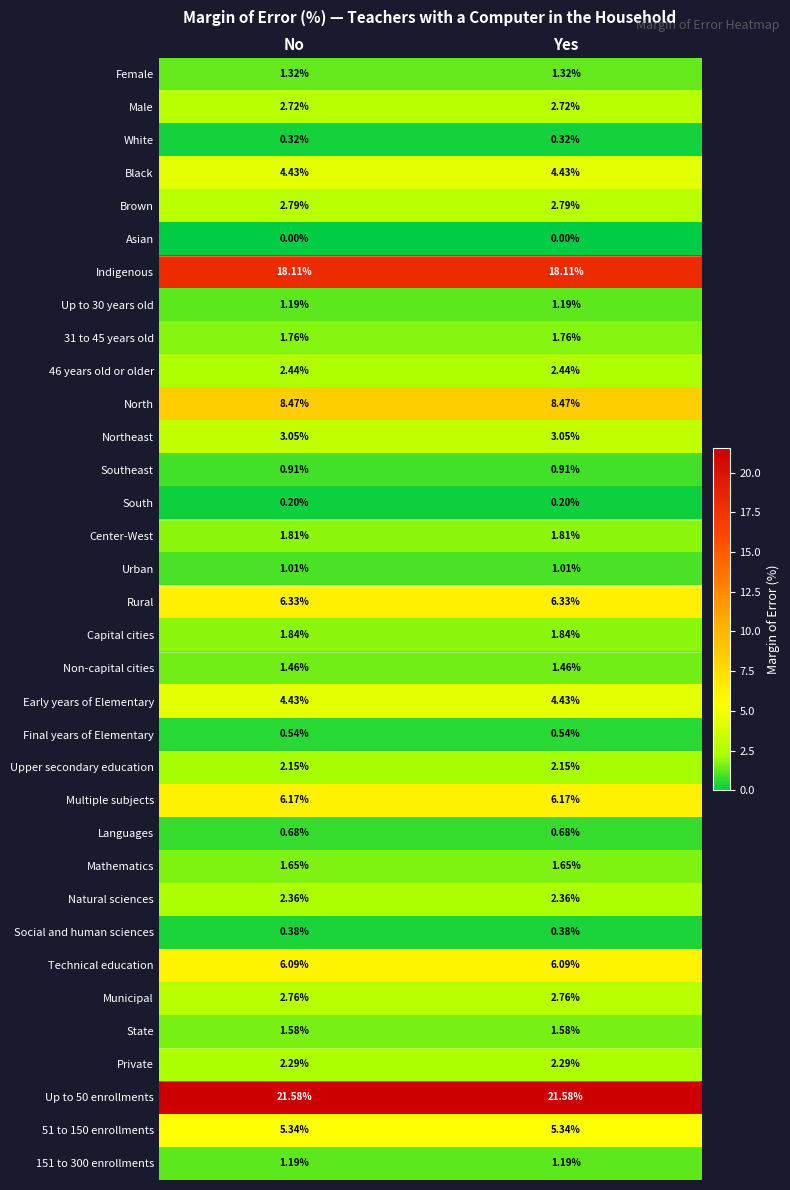

Is the value of Social and human sciences at No greater than the value of Languages at No?

No